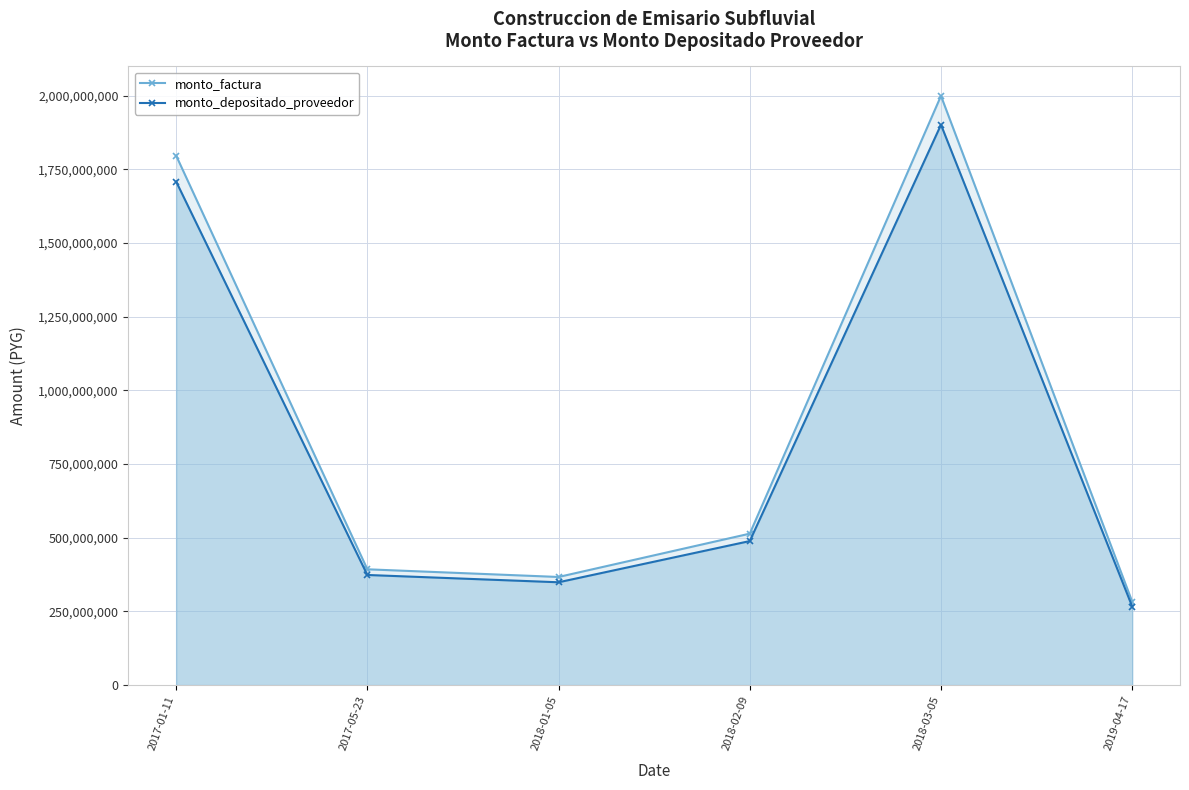

True or false: monto_factura and monto_depositado_proveedor cross at least once.

False